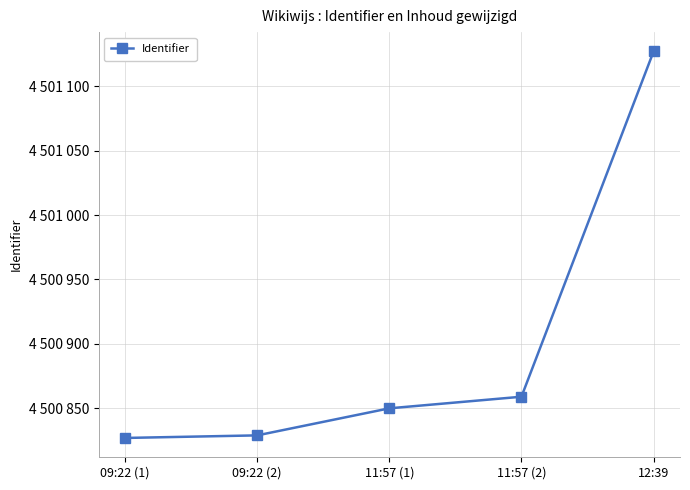

Reading right to left, what are all the values shown in this chart?

4501127	4500859	4500850	4500829	4500827